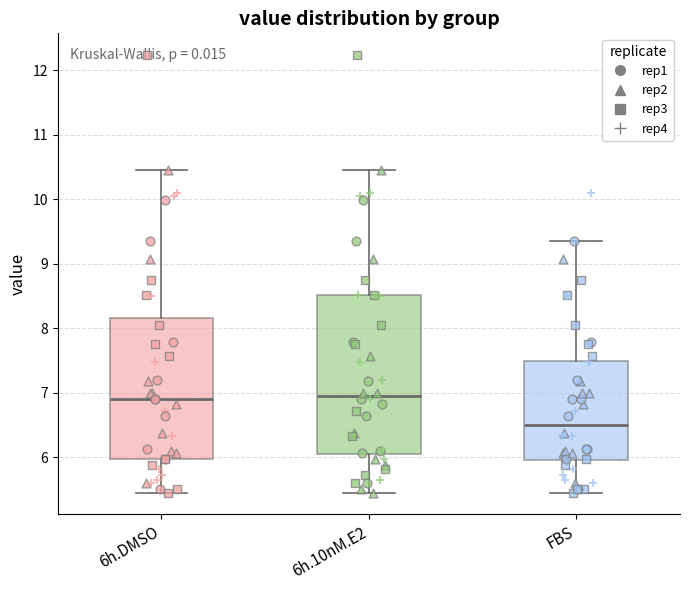

Comparing the boxes themselves (not the whiskers), which one is the tallest?

6h.10nM.E2